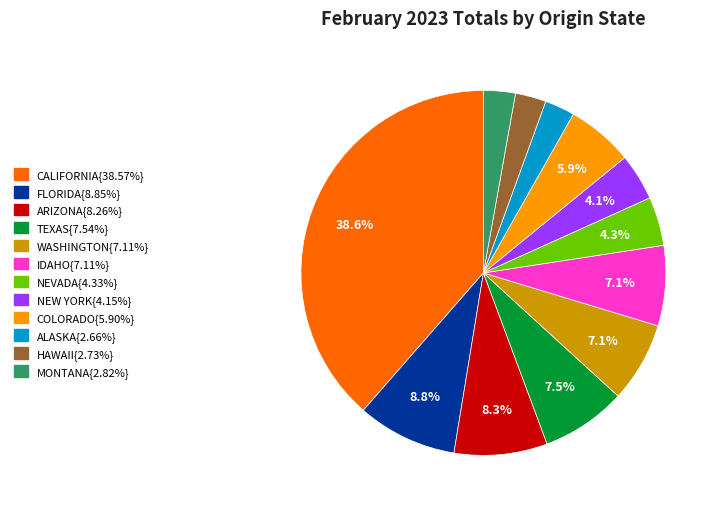

Is there a majority slice in this chart?

No